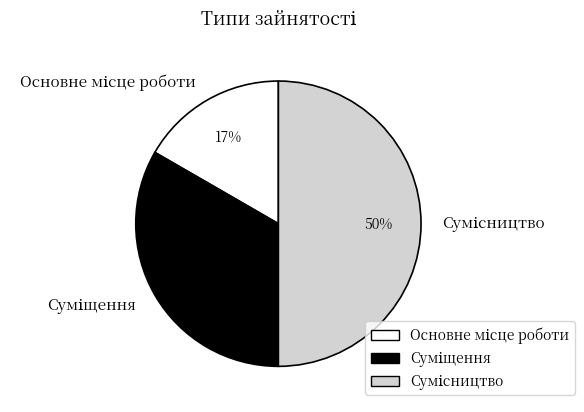

To the nearest percent, what is the average slice percentage?

33%